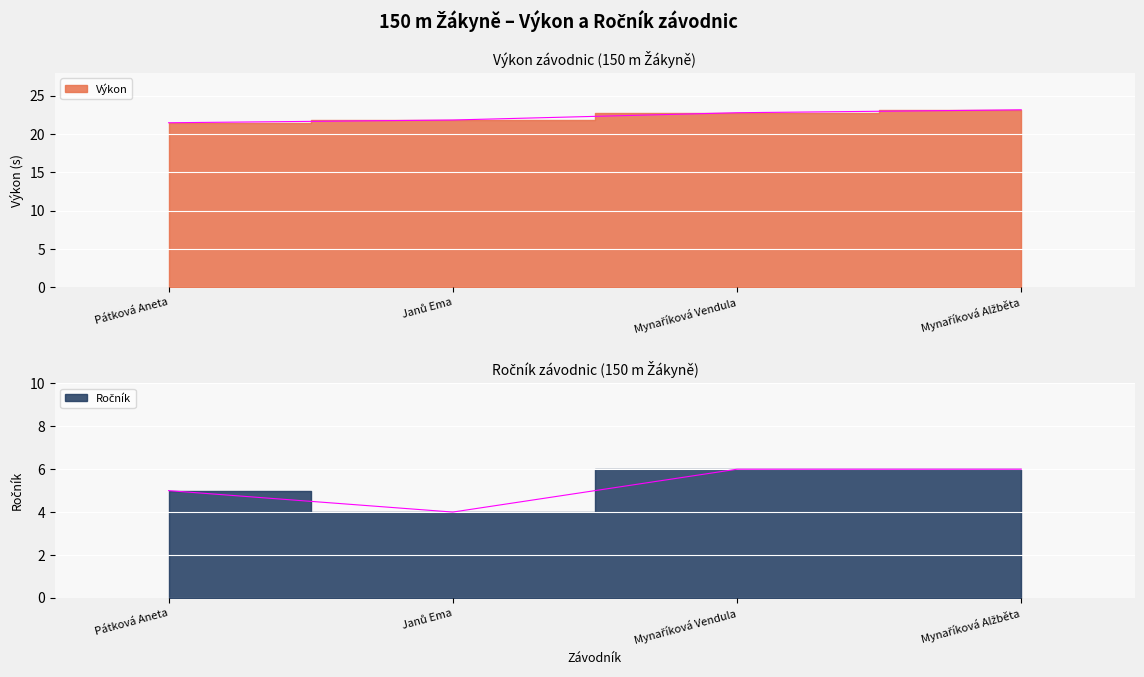

What is the difference between the highest and lowest values at Mynaříková Alžběta?

17.2